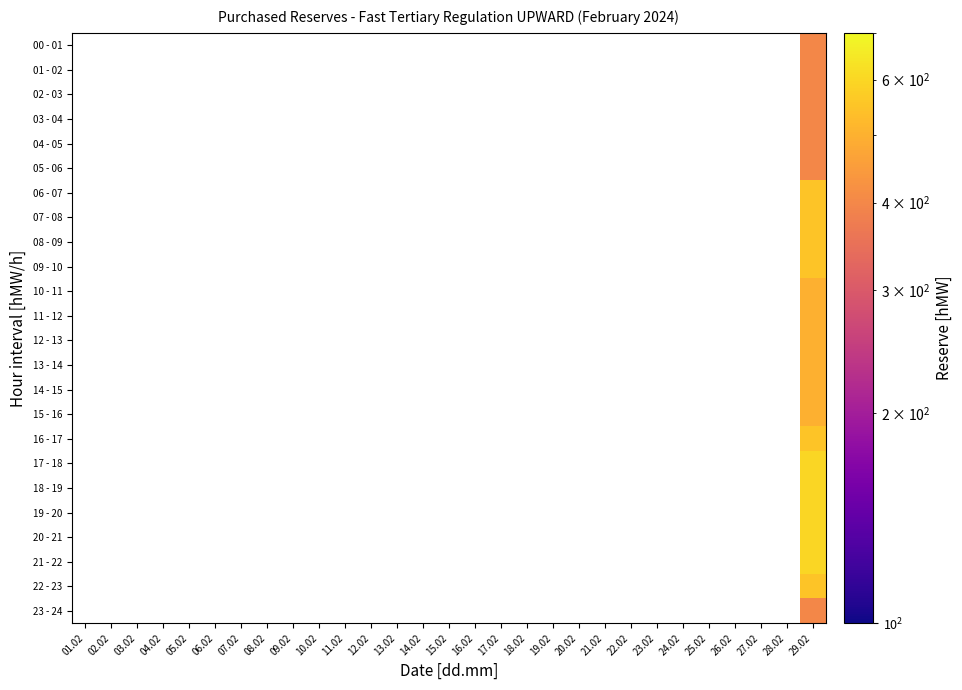

Reading left to right, list all the values displayed in this chart.

00 - 01: 01.02=0	02.02=0	03.02=0	04.02=0	05.02=0	06.02=0	07.02=0	08.02=0	09.02=0	10.02=0	11.02=0	12.02=0	13.02=0	14.02=0	15.02=0	16.02=0	17.02=0	18.02=0	19.02=0	20.02=0	21.02=0	22.02=0	23.02=0	24.02=0	25.02=0	26.02=0	27.02=0	28.02=0	29.02=400
01 - 02: 01.02=0	02.02=0	03.02=0	04.02=0	05.02=0	06.02=0	07.02=0	08.02=0	09.02=0	10.02=0	11.02=0	12.02=0	13.02=0	14.02=0	15.02=0	16.02=0	17.02=0	18.02=0	19.02=0	20.02=0	21.02=0	22.02=0	23.02=0	24.02=0	25.02=0	26.02=0	27.02=0	28.02=0	29.02=400
02 - 03: 01.02=0	02.02=0	03.02=0	04.02=0	05.02=0	06.02=0	07.02=0	08.02=0	09.02=0	10.02=0	11.02=0	12.02=0	13.02=0	14.02=0	15.02=0	16.02=0	17.02=0	18.02=0	19.02=0	20.02=0	21.02=0	22.02=0	23.02=0	24.02=0	25.02=0	26.02=0	27.02=0	28.02=0	29.02=400
03 - 04: 01.02=0	02.02=0	03.02=0	04.02=0	05.02=0	06.02=0	07.02=0	08.02=0	09.02=0	10.02=0	11.02=0	12.02=0	13.02=0	14.02=0	15.02=0	16.02=0	17.02=0	18.02=0	19.02=0	20.02=0	21.02=0	22.02=0	23.02=0	24.02=0	25.02=0	26.02=0	27.02=0	28.02=0	29.02=400
04 - 05: 01.02=0	02.02=0	03.02=0	04.02=0	05.02=0	06.02=0	07.02=0	08.02=0	09.02=0	10.02=0	11.02=0	12.02=0	13.02=0	14.02=0	15.02=0	16.02=0	17.02=0	18.02=0	19.02=0	20.02=0	21.02=0	22.02=0	23.02=0	24.02=0	25.02=0	26.02=0	27.02=0	28.02=0	29.02=400
05 - 06: 01.02=0	02.02=0	03.02=0	04.02=0	05.02=0	06.02=0	07.02=0	08.02=0	09.02=0	10.02=0	11.02=0	12.02=0	13.02=0	14.02=0	15.02=0	16.02=0	17.02=0	18.02=0	19.02=0	20.02=0	21.02=0	22.02=0	23.02=0	24.02=0	25.02=0	26.02=0	27.02=0	28.02=0	29.02=400
06 - 07: 01.02=0	02.02=0	03.02=0	04.02=0	05.02=0	06.02=0	07.02=0	08.02=0	09.02=0	10.02=0	11.02=0	12.02=0	13.02=0	14.02=0	15.02=0	16.02=0	17.02=0	18.02=0	19.02=0	20.02=0	21.02=0	22.02=0	23.02=0	24.02=0	25.02=0	26.02=0	27.02=0	28.02=0	29.02=550
07 - 08: 01.02=0	02.02=0	03.02=0	04.02=0	05.02=0	06.02=0	07.02=0	08.02=0	09.02=0	10.02=0	11.02=0	12.02=0	13.02=0	14.02=0	15.02=0	16.02=0	17.02=0	18.02=0	19.02=0	20.02=0	21.02=0	22.02=0	23.02=0	24.02=0	25.02=0	26.02=0	27.02=0	28.02=0	29.02=550
08 - 09: 01.02=0	02.02=0	03.02=0	04.02=0	05.02=0	06.02=0	07.02=0	08.02=0	09.02=0	10.02=0	11.02=0	12.02=0	13.02=0	14.02=0	15.02=0	16.02=0	17.02=0	18.02=0	19.02=0	20.02=0	21.02=0	22.02=0	23.02=0	24.02=0	25.02=0	26.02=0	27.02=0	28.02=0	29.02=550
09 - 10: 01.02=0	02.02=0	03.02=0	04.02=0	05.02=0	06.02=0	07.02=0	08.02=0	09.02=0	10.02=0	11.02=0	12.02=0	13.02=0	14.02=0	15.02=0	16.02=0	17.02=0	18.02=0	19.02=0	20.02=0	21.02=0	22.02=0	23.02=0	24.02=0	25.02=0	26.02=0	27.02=0	28.02=0	29.02=550
10 - 11: 01.02=0	02.02=0	03.02=0	04.02=0	05.02=0	06.02=0	07.02=0	08.02=0	09.02=0	10.02=0	11.02=0	12.02=0	13.02=0	14.02=0	15.02=0	16.02=0	17.02=0	18.02=0	19.02=0	20.02=0	21.02=0	22.02=0	23.02=0	24.02=0	25.02=0	26.02=0	27.02=0	28.02=0	29.02=500
11 - 12: 01.02=0	02.02=0	03.02=0	04.02=0	05.02=0	06.02=0	07.02=0	08.02=0	09.02=0	10.02=0	11.02=0	12.02=0	13.02=0	14.02=0	15.02=0	16.02=0	17.02=0	18.02=0	19.02=0	20.02=0	21.02=0	22.02=0	23.02=0	24.02=0	25.02=0	26.02=0	27.02=0	28.02=0	29.02=500
12 - 13: 01.02=0	02.02=0	03.02=0	04.02=0	05.02=0	06.02=0	07.02=0	08.02=0	09.02=0	10.02=0	11.02=0	12.02=0	13.02=0	14.02=0	15.02=0	16.02=0	17.02=0	18.02=0	19.02=0	20.02=0	21.02=0	22.02=0	23.02=0	24.02=0	25.02=0	26.02=0	27.02=0	28.02=0	29.02=500
13 - 14: 01.02=0	02.02=0	03.02=0	04.02=0	05.02=0	06.02=0	07.02=0	08.02=0	09.02=0	10.02=0	11.02=0	12.02=0	13.02=0	14.02=0	15.02=0	16.02=0	17.02=0	18.02=0	19.02=0	20.02=0	21.02=0	22.02=0	23.02=0	24.02=0	25.02=0	26.02=0	27.02=0	28.02=0	29.02=500
14 - 15: 01.02=0	02.02=0	03.02=0	04.02=0	05.02=0	06.02=0	07.02=0	08.02=0	09.02=0	10.02=0	11.02=0	12.02=0	13.02=0	14.02=0	15.02=0	16.02=0	17.02=0	18.02=0	19.02=0	20.02=0	21.02=0	22.02=0	23.02=0	24.02=0	25.02=0	26.02=0	27.02=0	28.02=0	29.02=500
15 - 16: 01.02=0	02.02=0	03.02=0	04.02=0	05.02=0	06.02=0	07.02=0	08.02=0	09.02=0	10.02=0	11.02=0	12.02=0	13.02=0	14.02=0	15.02=0	16.02=0	17.02=0	18.02=0	19.02=0	20.02=0	21.02=0	22.02=0	23.02=0	24.02=0	25.02=0	26.02=0	27.02=0	28.02=0	29.02=500
16 - 17: 01.02=0	02.02=0	03.02=0	04.02=0	05.02=0	06.02=0	07.02=0	08.02=0	09.02=0	10.02=0	11.02=0	12.02=0	13.02=0	14.02=0	15.02=0	16.02=0	17.02=0	18.02=0	19.02=0	20.02=0	21.02=0	22.02=0	23.02=0	24.02=0	25.02=0	26.02=0	27.02=0	28.02=0	29.02=550
17 - 18: 01.02=0	02.02=0	03.02=0	04.02=0	05.02=0	06.02=0	07.02=0	08.02=0	09.02=0	10.02=0	11.02=0	12.02=0	13.02=0	14.02=0	15.02=0	16.02=0	17.02=0	18.02=0	19.02=0	20.02=0	21.02=0	22.02=0	23.02=0	24.02=0	25.02=0	26.02=0	27.02=0	28.02=0	29.02=600
18 - 19: 01.02=0	02.02=0	03.02=0	04.02=0	05.02=0	06.02=0	07.02=0	08.02=0	09.02=0	10.02=0	11.02=0	12.02=0	13.02=0	14.02=0	15.02=0	16.02=0	17.02=0	18.02=0	19.02=0	20.02=0	21.02=0	22.02=0	23.02=0	24.02=0	25.02=0	26.02=0	27.02=0	28.02=0	29.02=600
19 - 20: 01.02=0	02.02=0	03.02=0	04.02=0	05.02=0	06.02=0	07.02=0	08.02=0	09.02=0	10.02=0	11.02=0	12.02=0	13.02=0	14.02=0	15.02=0	16.02=0	17.02=0	18.02=0	19.02=0	20.02=0	21.02=0	22.02=0	23.02=0	24.02=0	25.02=0	26.02=0	27.02=0	28.02=0	29.02=600
20 - 21: 01.02=0	02.02=0	03.02=0	04.02=0	05.02=0	06.02=0	07.02=0	08.02=0	09.02=0	10.02=0	11.02=0	12.02=0	13.02=0	14.02=0	15.02=0	16.02=0	17.02=0	18.02=0	19.02=0	20.02=0	21.02=0	22.02=0	23.02=0	24.02=0	25.02=0	26.02=0	27.02=0	28.02=0	29.02=600
21 - 22: 01.02=0	02.02=0	03.02=0	04.02=0	05.02=0	06.02=0	07.02=0	08.02=0	09.02=0	10.02=0	11.02=0	12.02=0	13.02=0	14.02=0	15.02=0	16.02=0	17.02=0	18.02=0	19.02=0	20.02=0	21.02=0	22.02=0	23.02=0	24.02=0	25.02=0	26.02=0	27.02=0	28.02=0	29.02=600
22 - 23: 01.02=0	02.02=0	03.02=0	04.02=0	05.02=0	06.02=0	07.02=0	08.02=0	09.02=0	10.02=0	11.02=0	12.02=0	13.02=0	14.02=0	15.02=0	16.02=0	17.02=0	18.02=0	19.02=0	20.02=0	21.02=0	22.02=0	23.02=0	24.02=0	25.02=0	26.02=0	27.02=0	28.02=0	29.02=550
23 - 24: 01.02=0	02.02=0	03.02=0	04.02=0	05.02=0	06.02=0	07.02=0	08.02=0	09.02=0	10.02=0	11.02=0	12.02=0	13.02=0	14.02=0	15.02=0	16.02=0	17.02=0	18.02=0	19.02=0	20.02=0	21.02=0	22.02=0	23.02=0	24.02=0	25.02=0	26.02=0	27.02=0	28.02=0	29.02=400